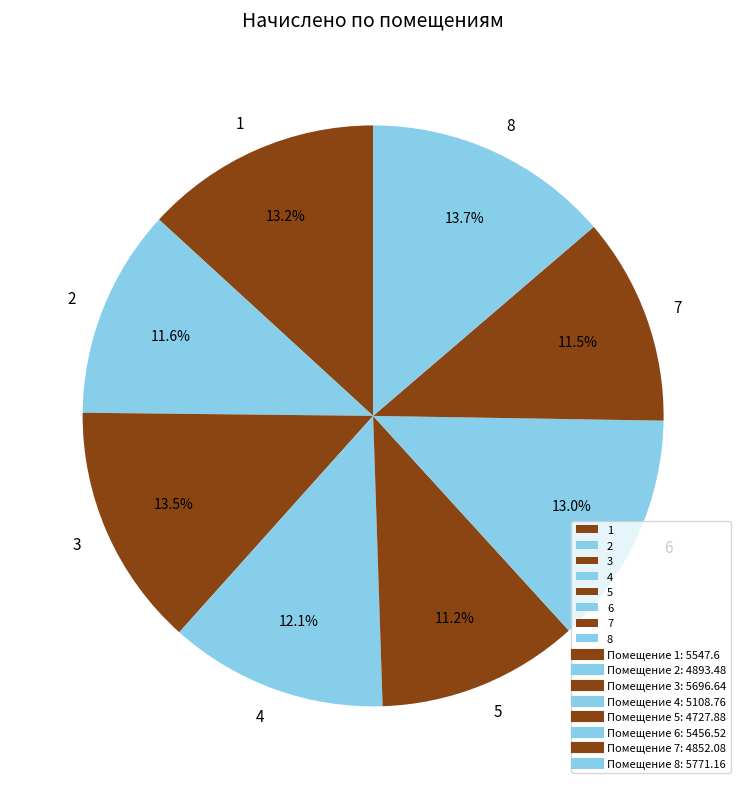

Is it true that 1 is 28% of the pie?

False